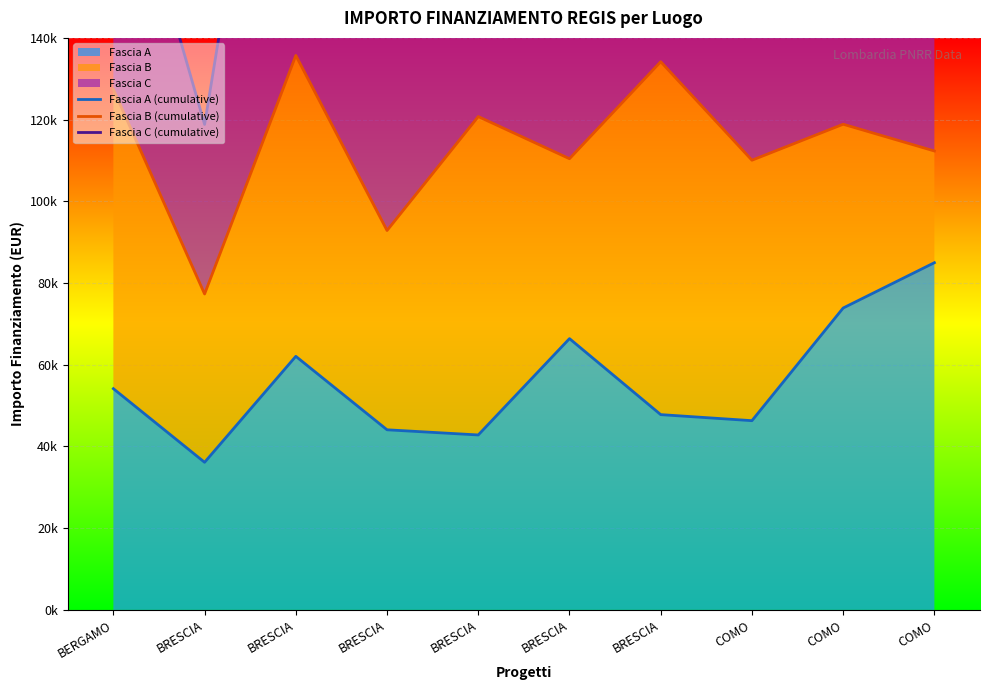

What is the smallest value displayed?

36123.8